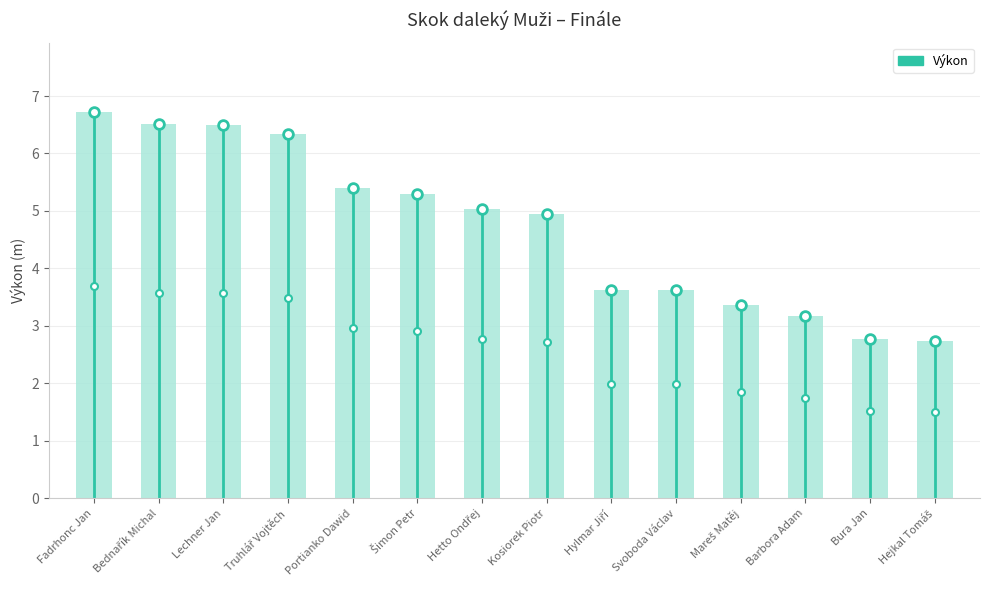

Does the chart contain any negative values?

No